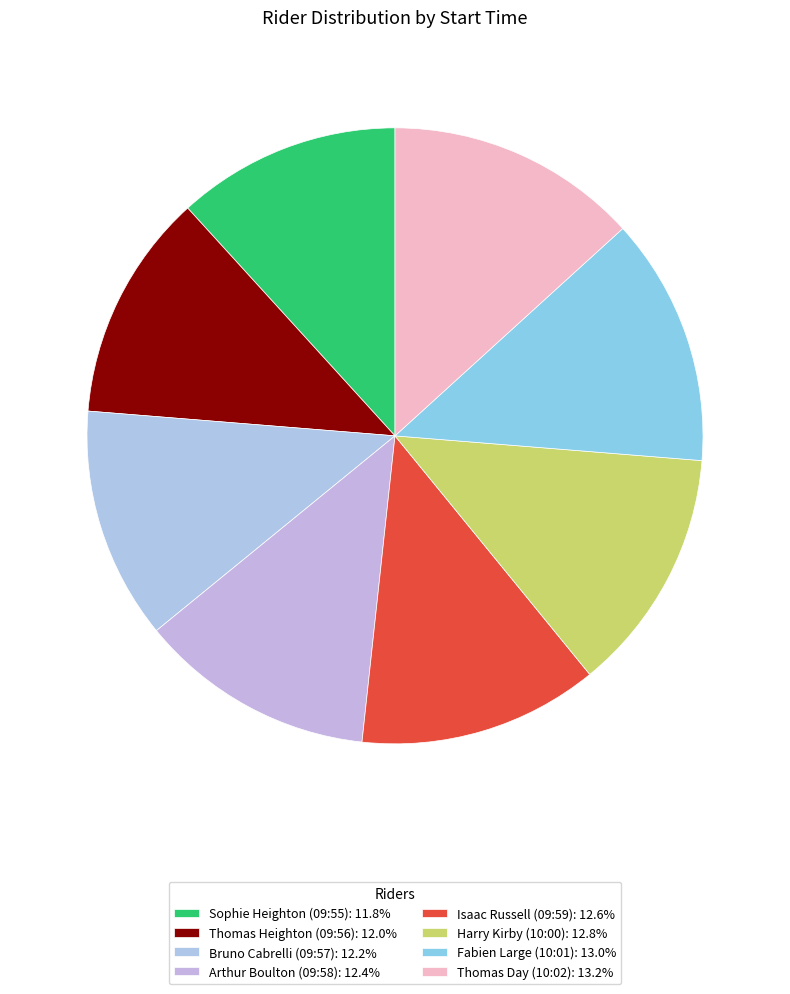

Does any single category account for the majority?

No